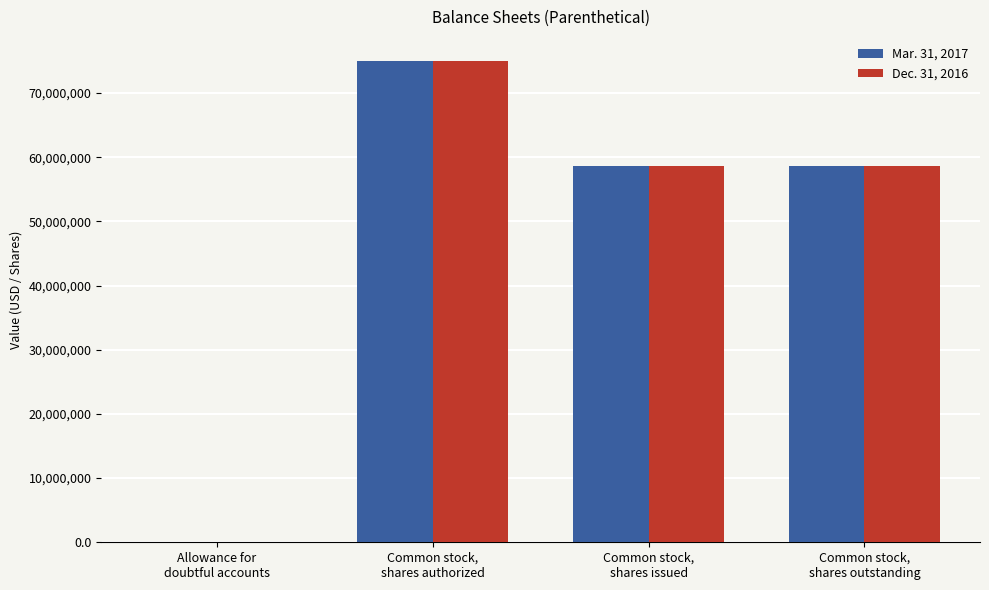

Reading left to right, list all the values displayed in this chart.

Mar. 31, 2017: Allowance for
doubtful accounts=5000	Common stock,
shares authorized=75000000	Common stock,
shares issued=58599016	Common stock,
shares outstanding=58599016
Dec. 31, 2016: Allowance for
doubtful accounts=5000	Common stock,
shares authorized=75000000	Common stock,
shares issued=58599016	Common stock,
shares outstanding=58599016